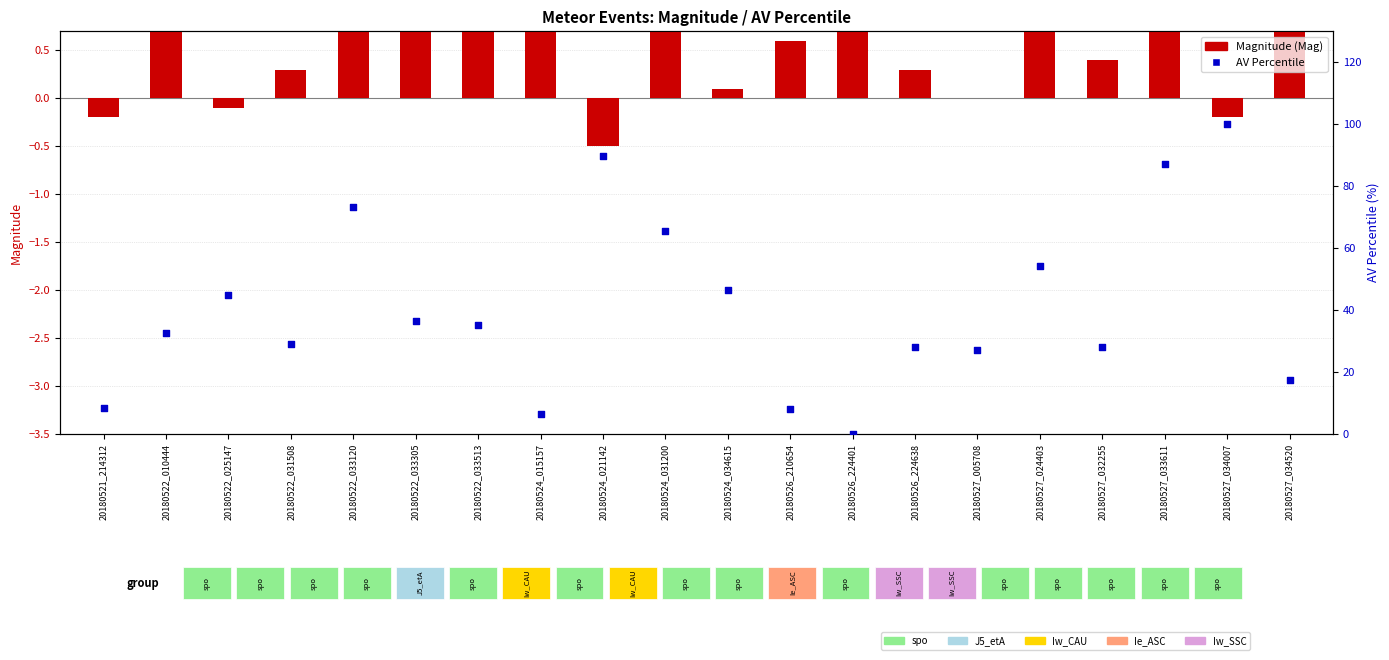

Which series reaches the minimum Y coordinate?

Magnitude (Mag)